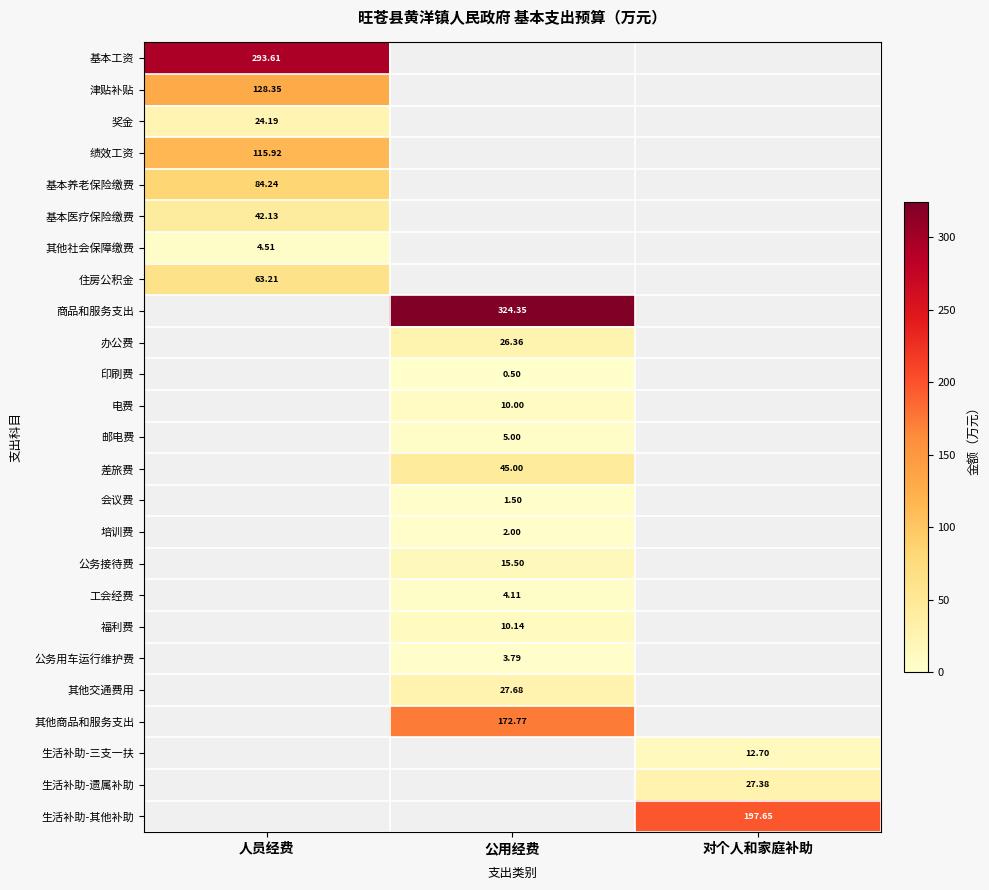

How many data points in 其他社会保障缴费 are above 0?

1